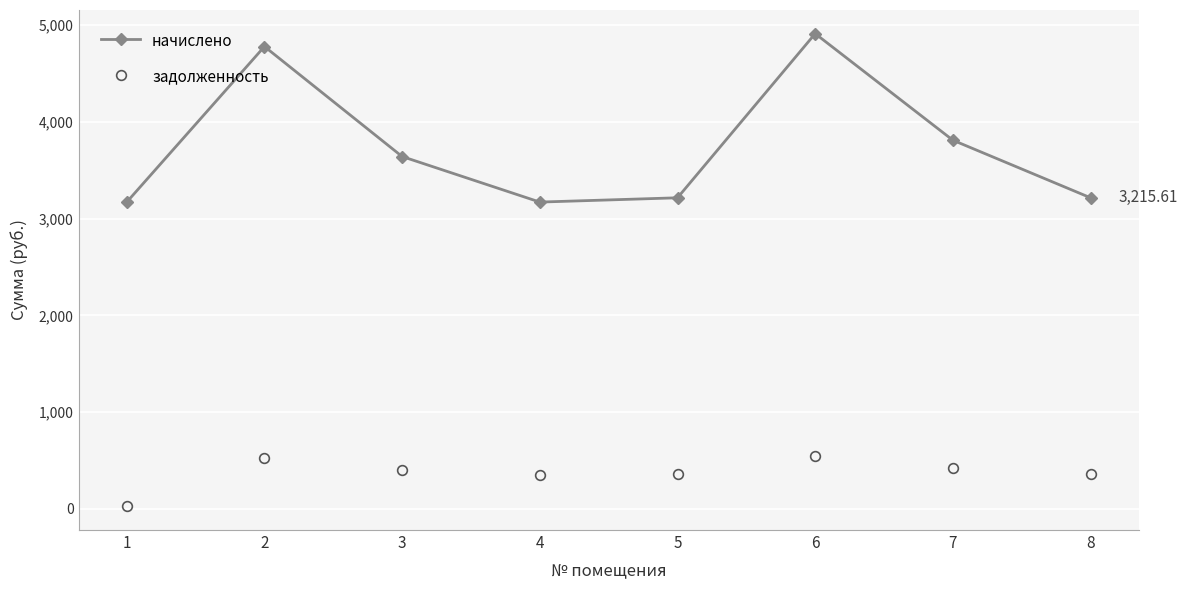

At which label is начислено closest to 4041?

7